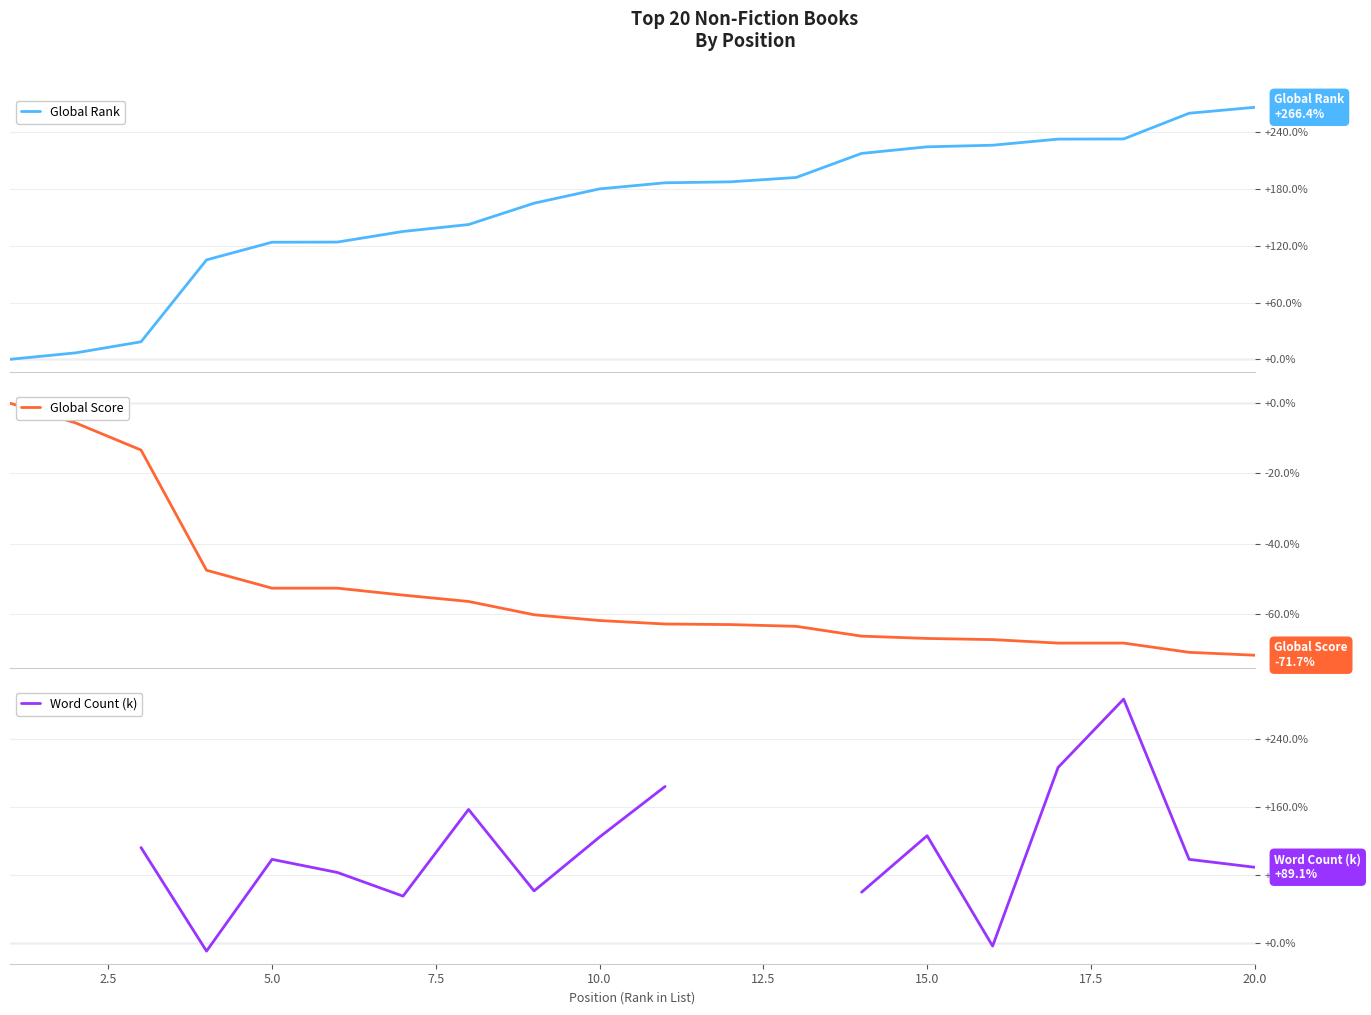

Is the value of Global Score at 18 greater than the value of Global Rank at 17.5?

No